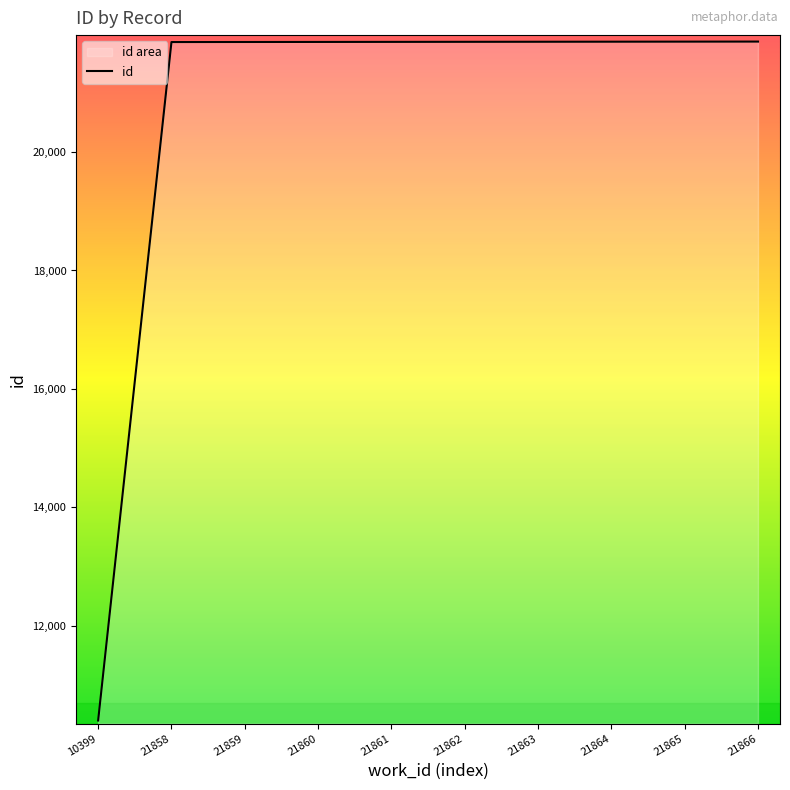

What is the difference between the values at 21864 and 21859?

5